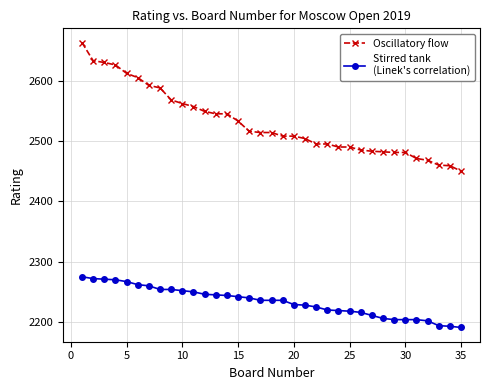

What is the greatest value displayed?

2663